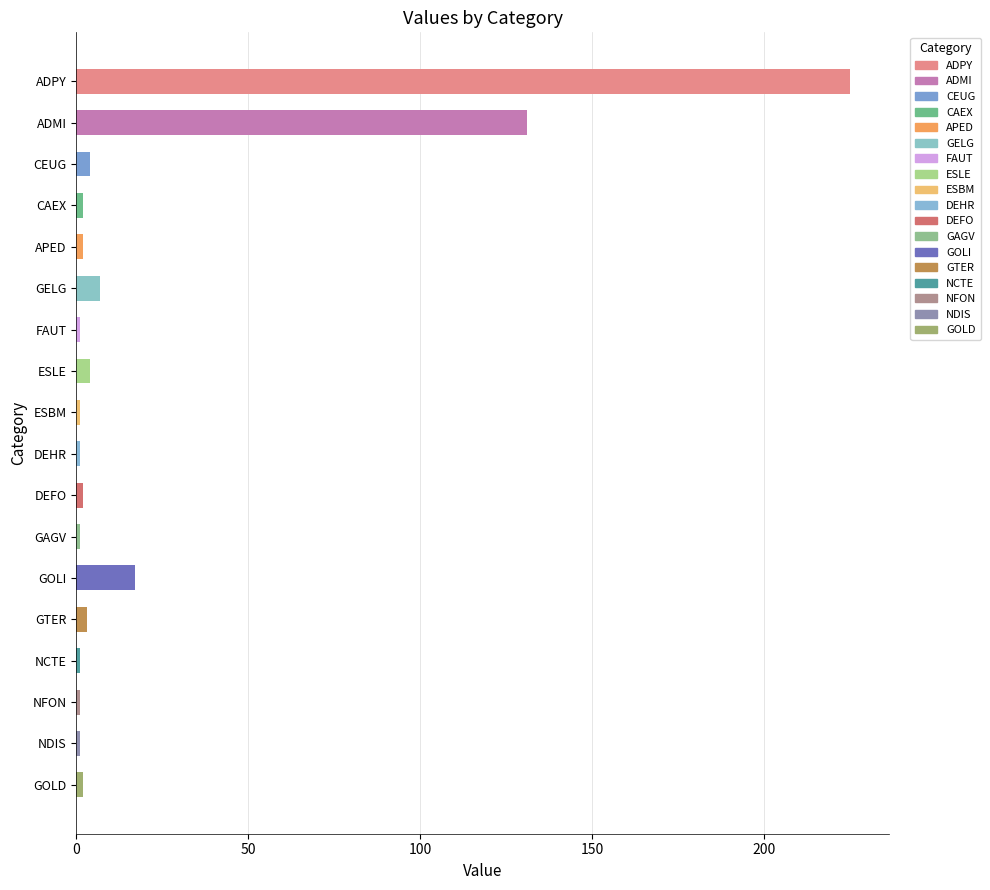

What is the label of the 13th bar from the bottom?

GELG